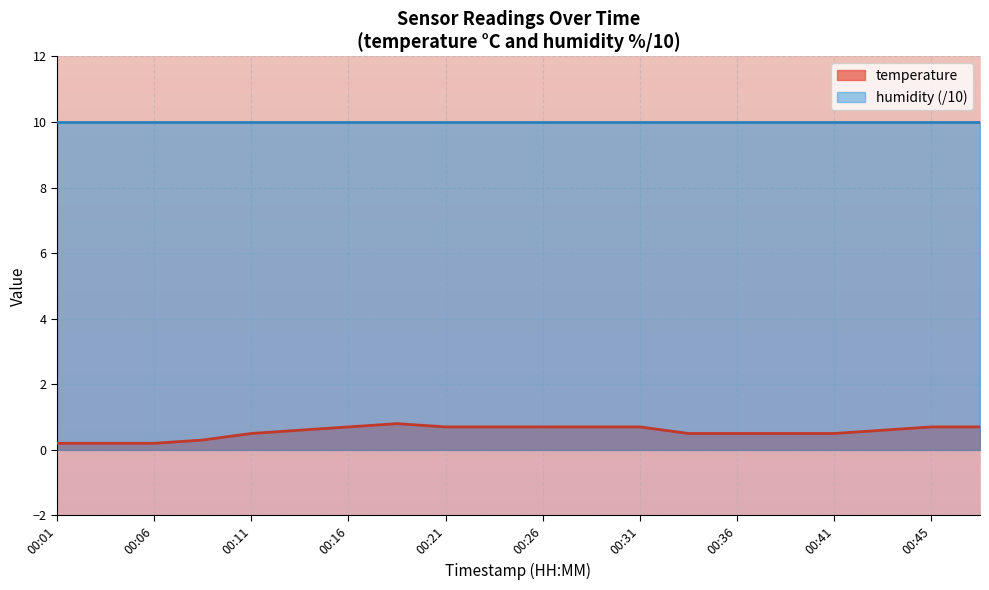

How many interior local peaks (higher than both neighbors) does the data have?

1